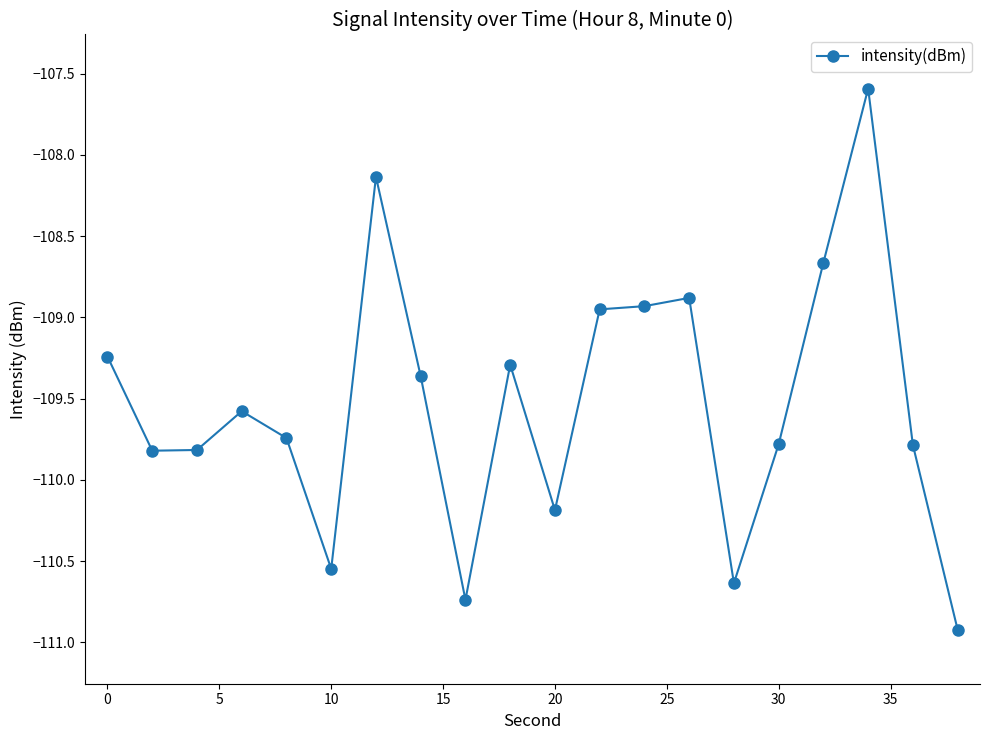

How many data points does each series have?

20